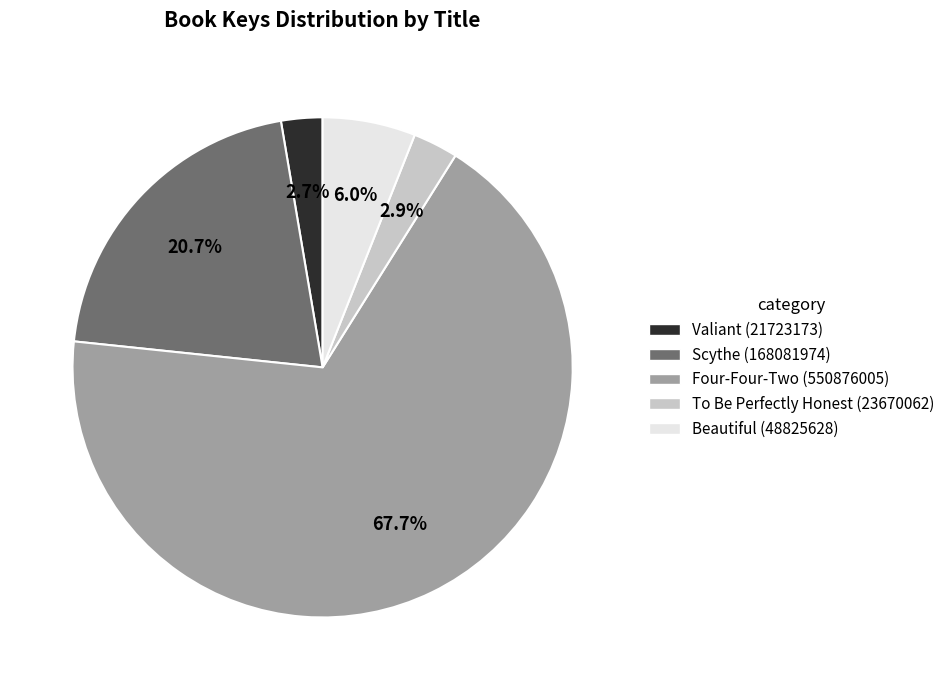

Which category accounts for the majority?

Four-Four-Two